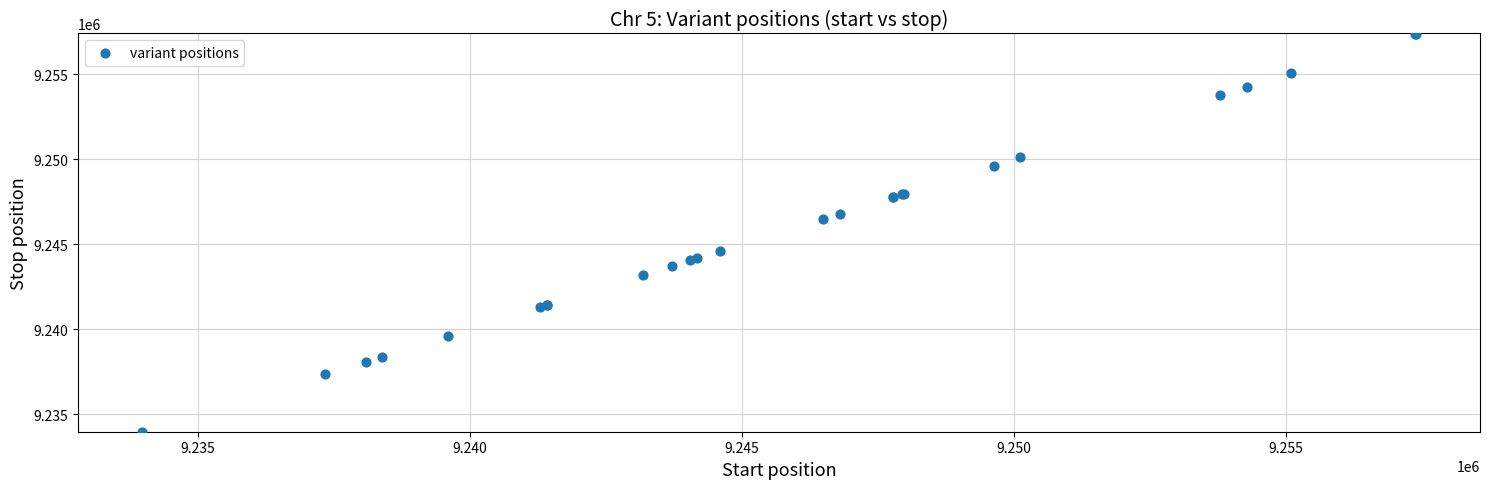

What Y value in the scatter plot is closest to 9245683?

9246487